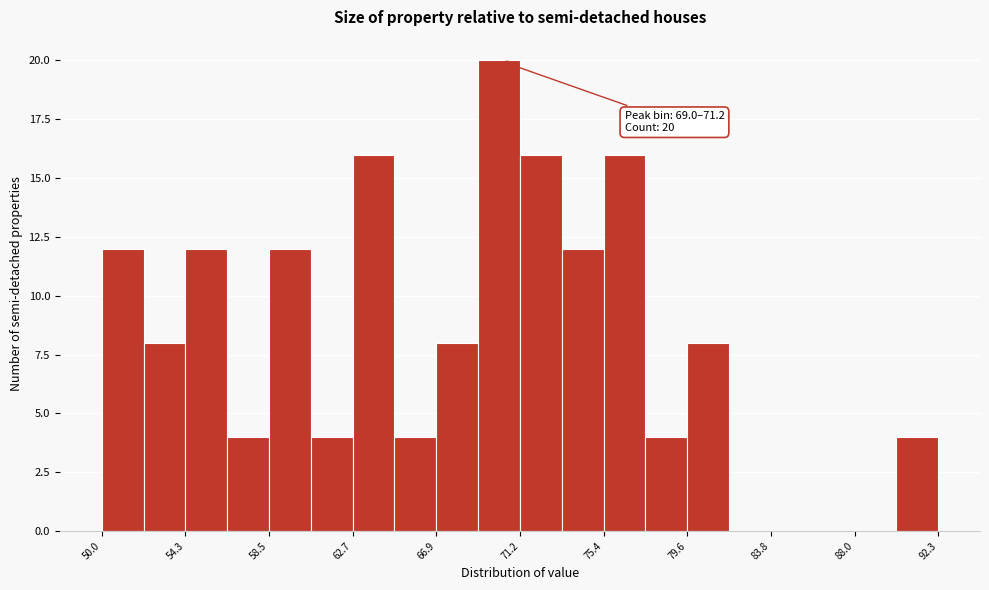

Over which range of the x-axis is the bar tallest?

69.0 to 71.0